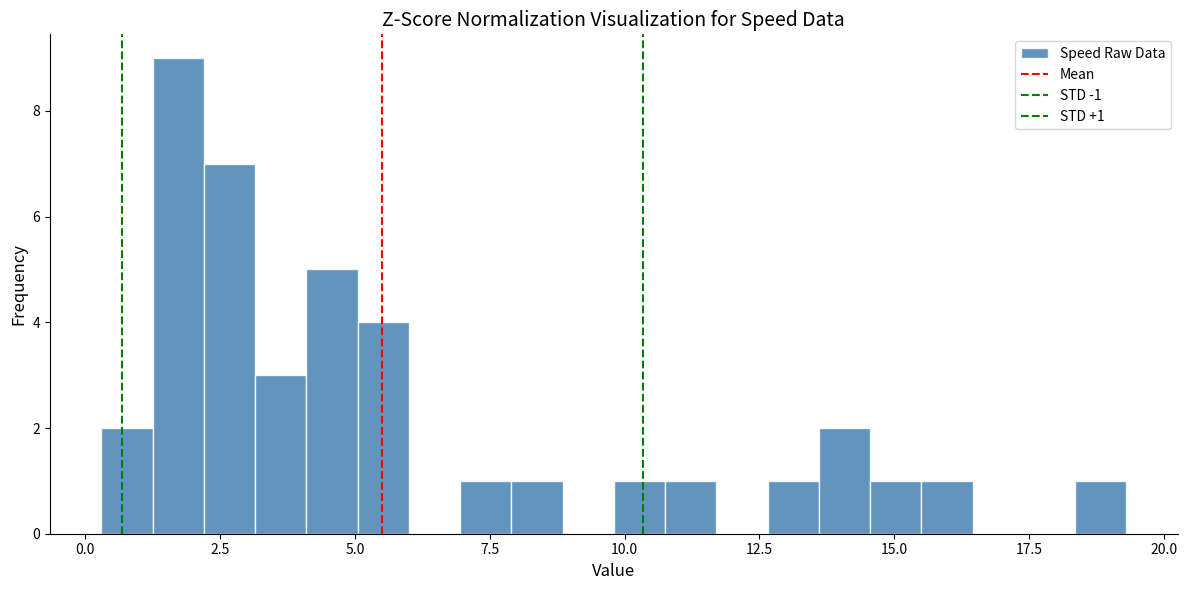

Around what value on the x-axis is the tallest bar? Give the approximate position of its centre, as read against the axis.

1.5